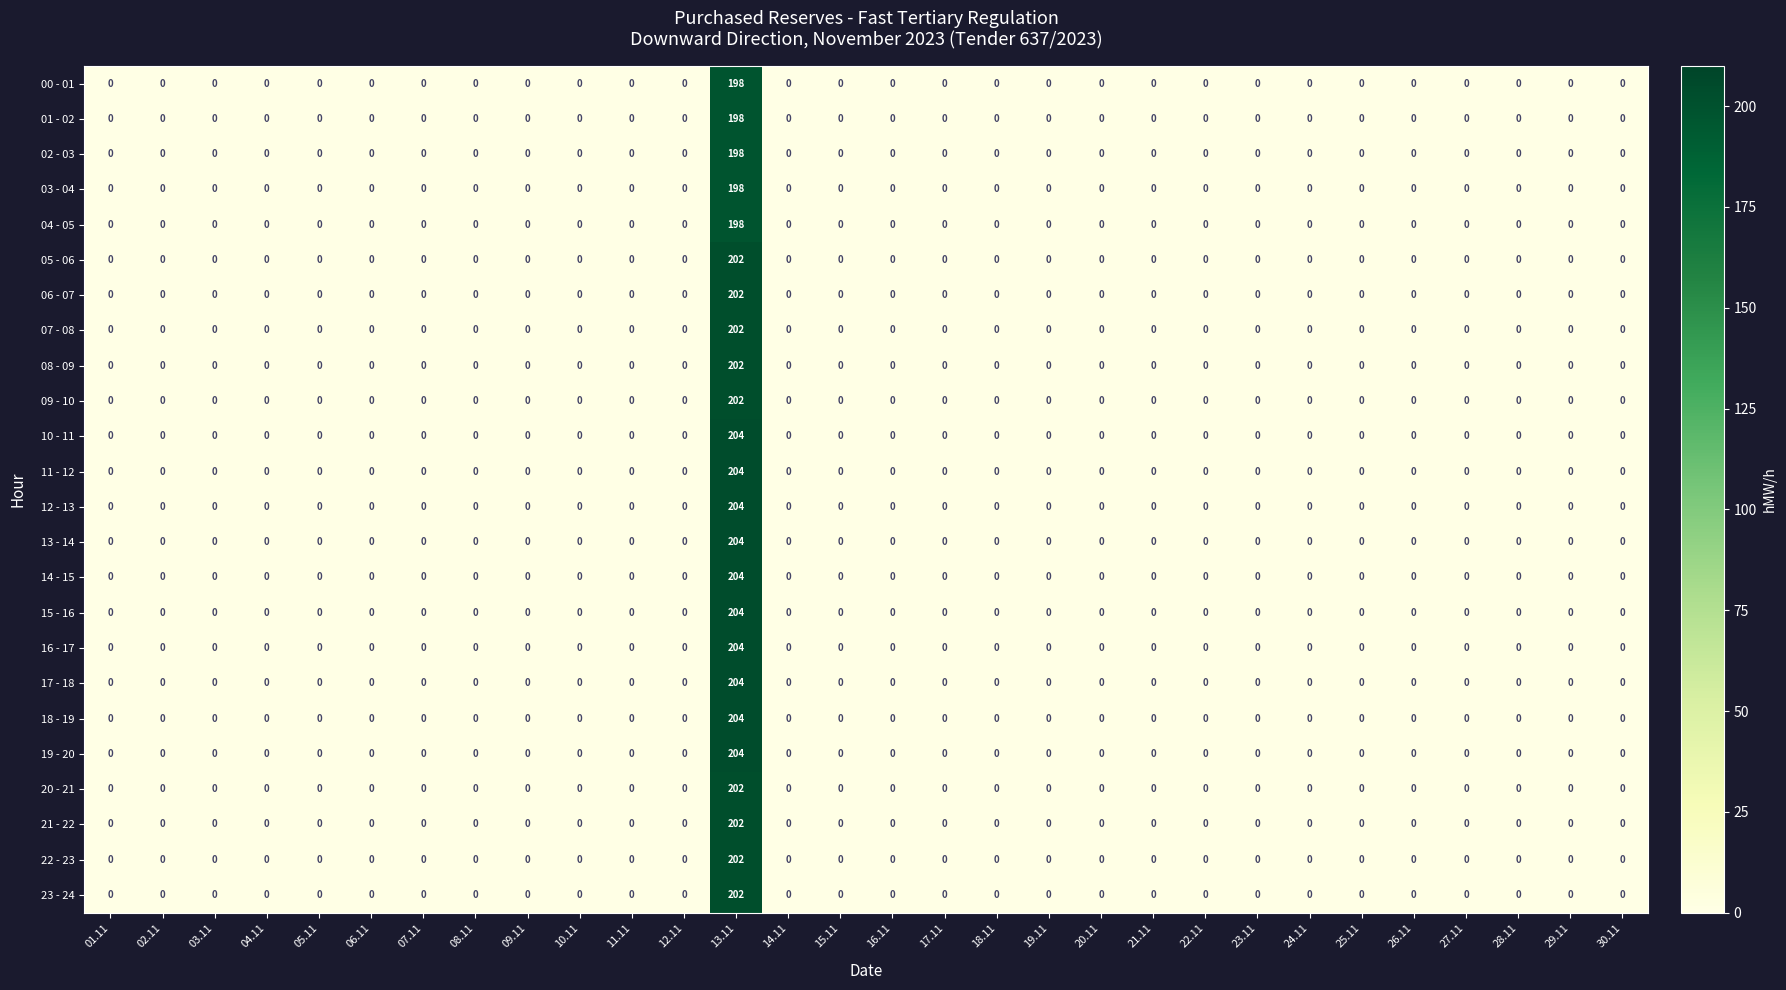

What is the average value of the 20 - 21 series?

7